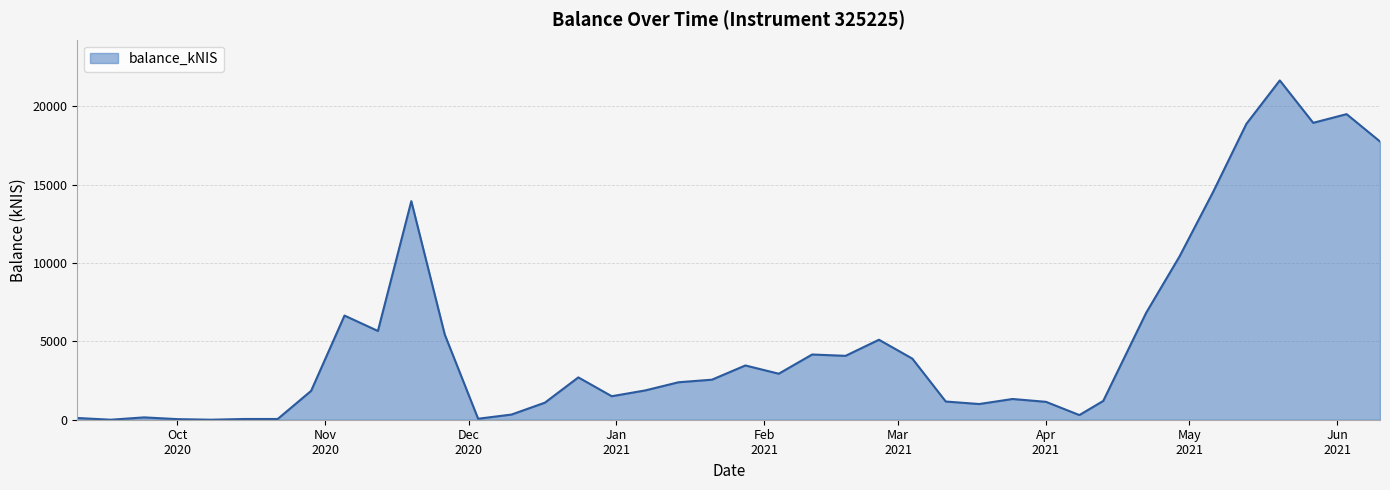

How many values exceed 2555?

20